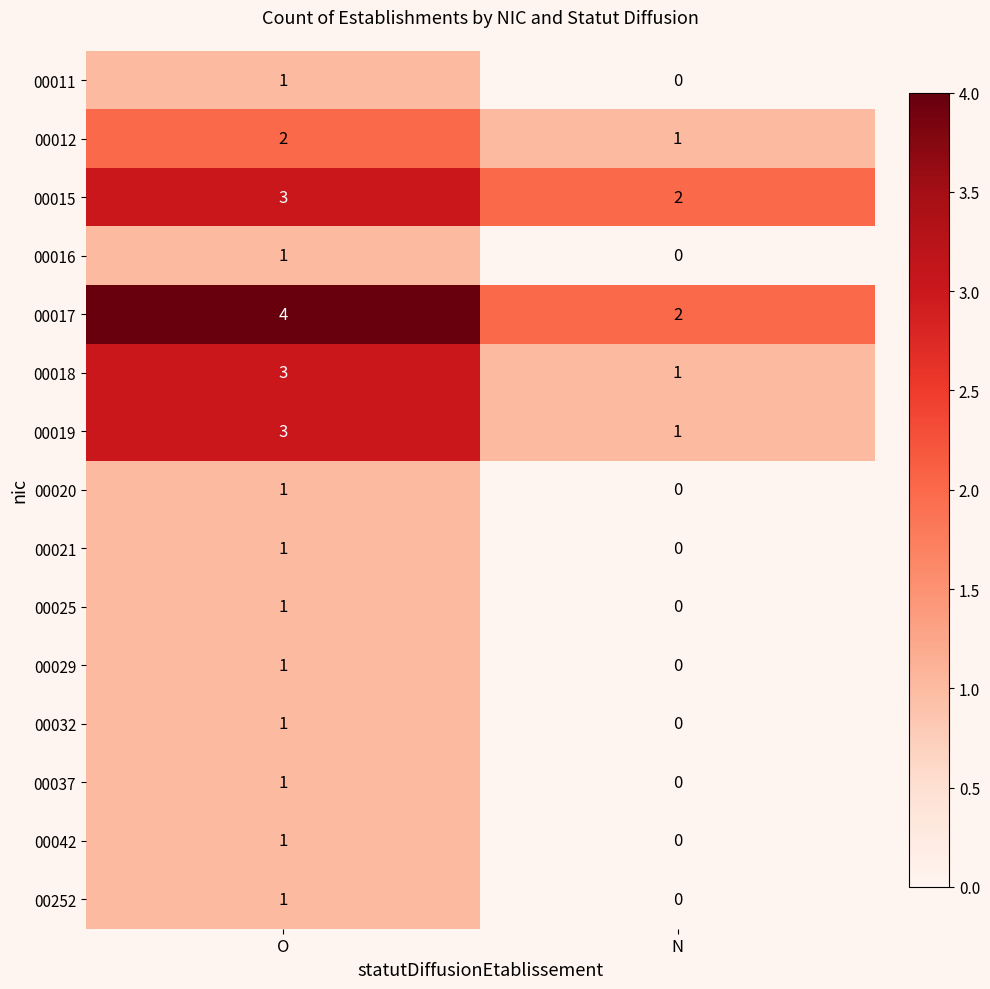

What is the sum of all 00017 values?

6